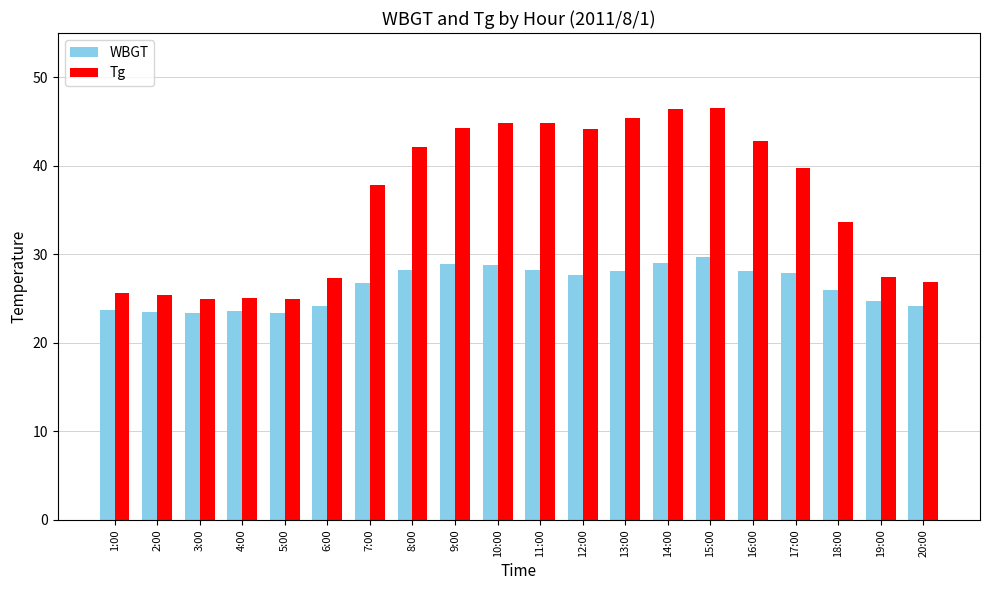

The WBGT series shows 48.5 at 13:00. True or false?

False